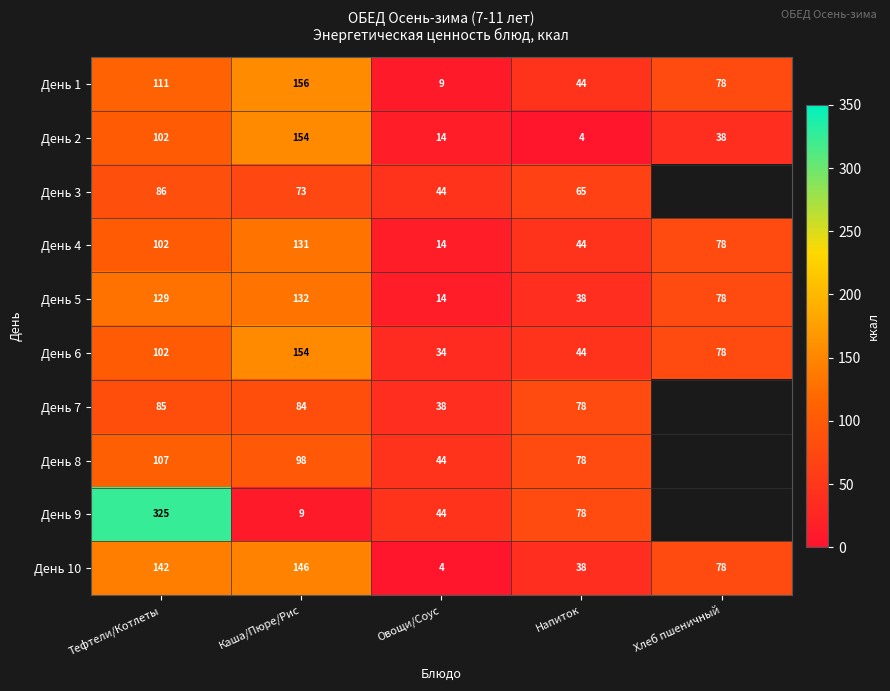

List the labels in order of День 10 value, smallest first.

Овощи/Соус, Напиток, Хлеб пшеничный, Тефтели/Котлеты, Каша/Пюре/Рис